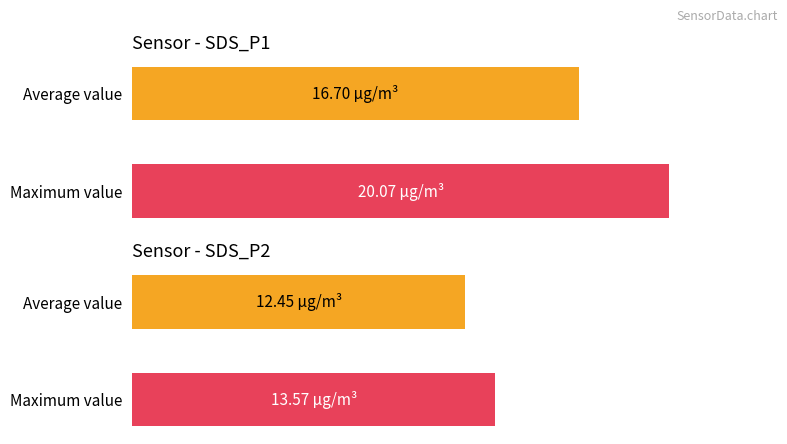

How many data points does each series have?

2